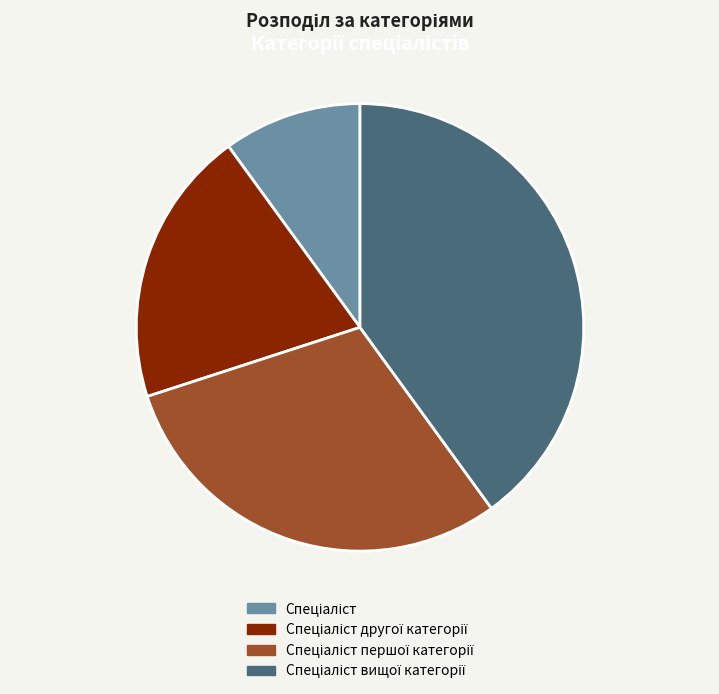

Is there any slice that represents more than half of the pie?

No